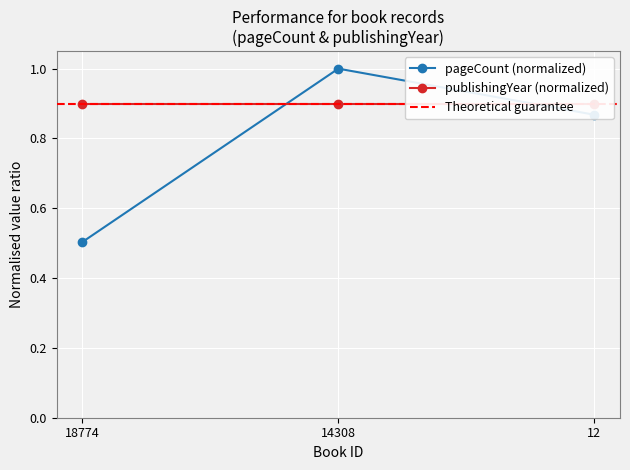

Which has a higher value, 12 or 18774?

12